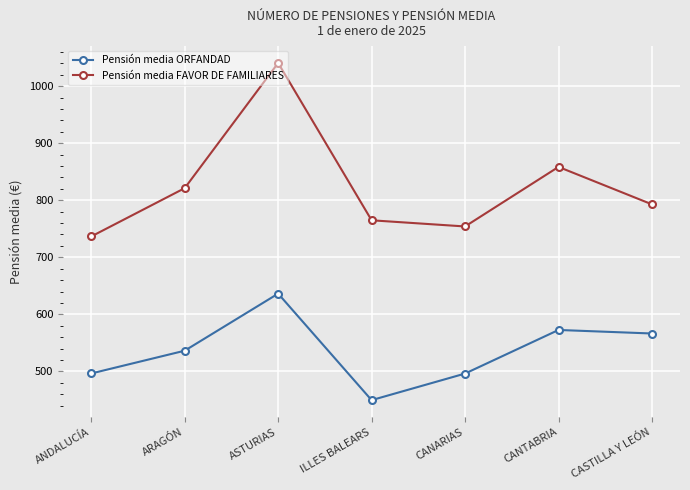

What is the difference between the maximum and second lowest values in the Pensión media ORFANDAD series?

140.1